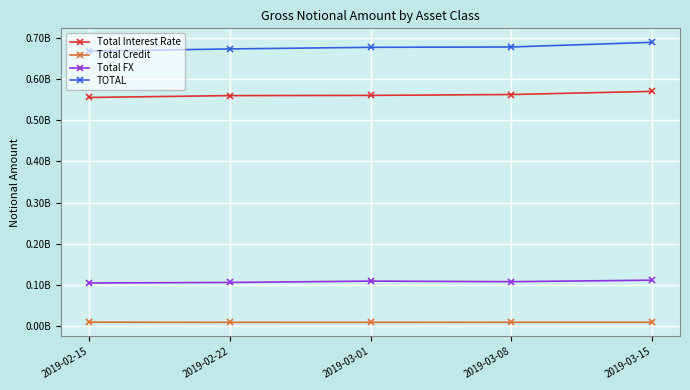

Is this an area chart (filled region under the line)?

No